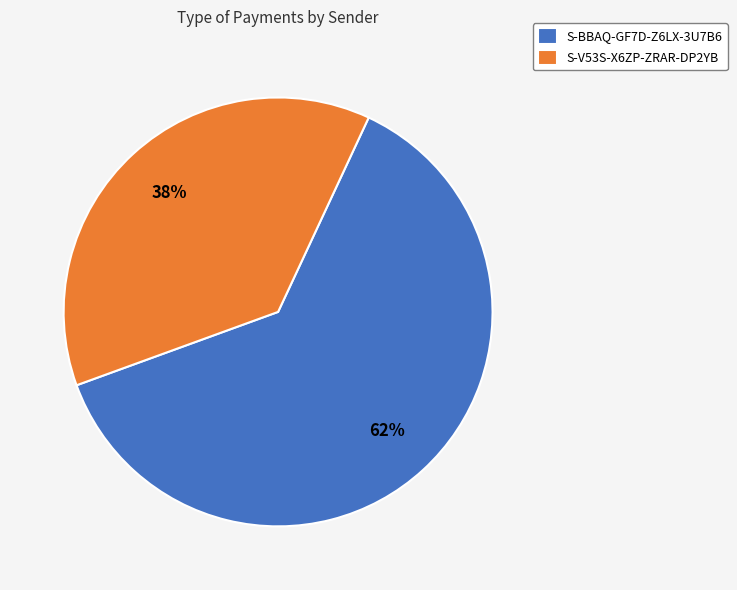

Count the number of slices in the pie.

2